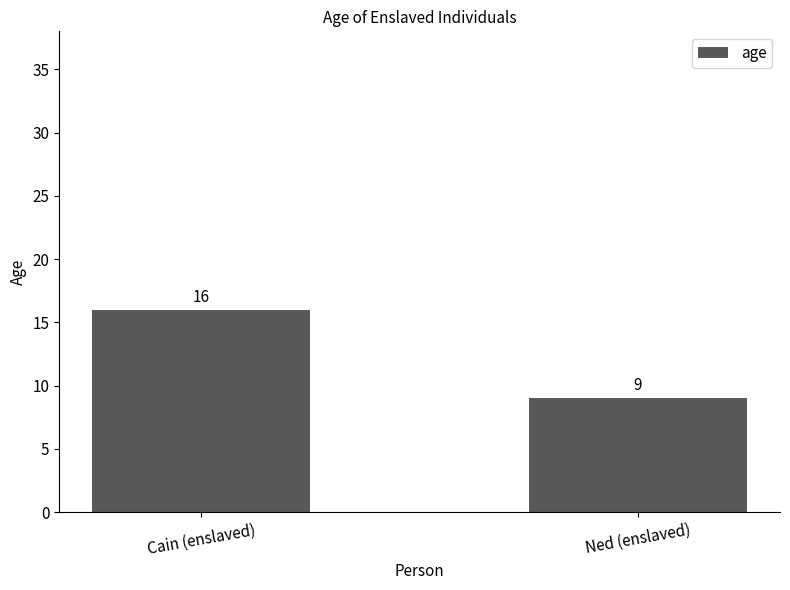

The chart shows a value of 9 at Ned (enslaved). True or false?

True